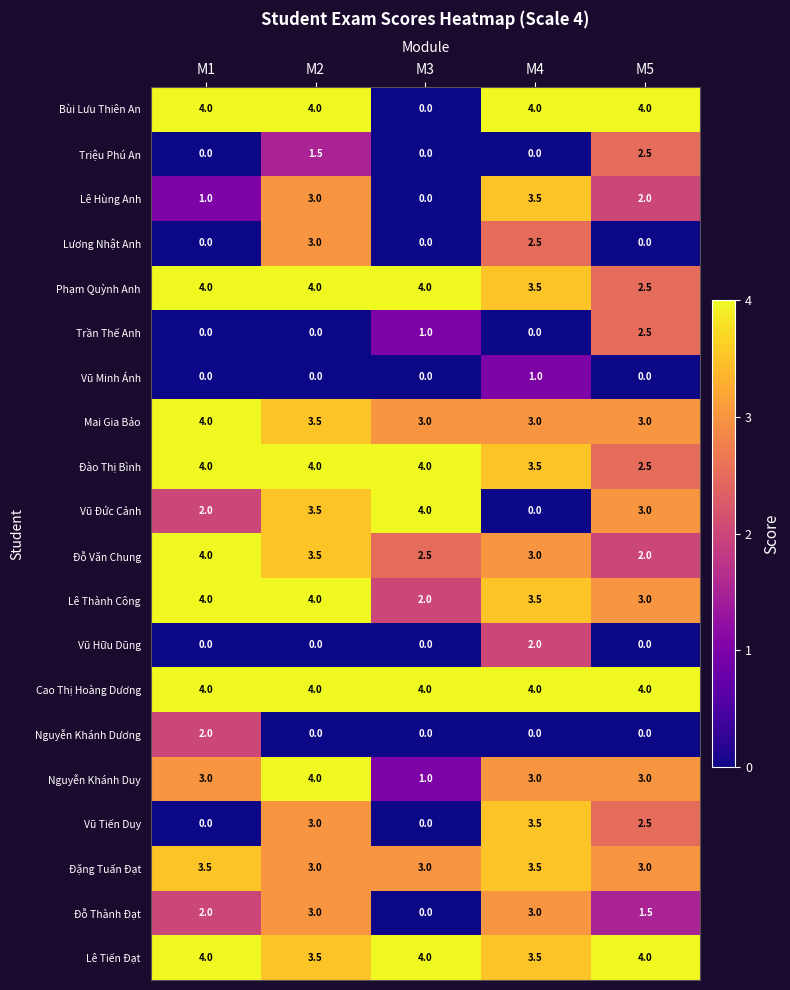

The value of Phạm Quỳnh Anh at M4 is 3.5. True or false?

True